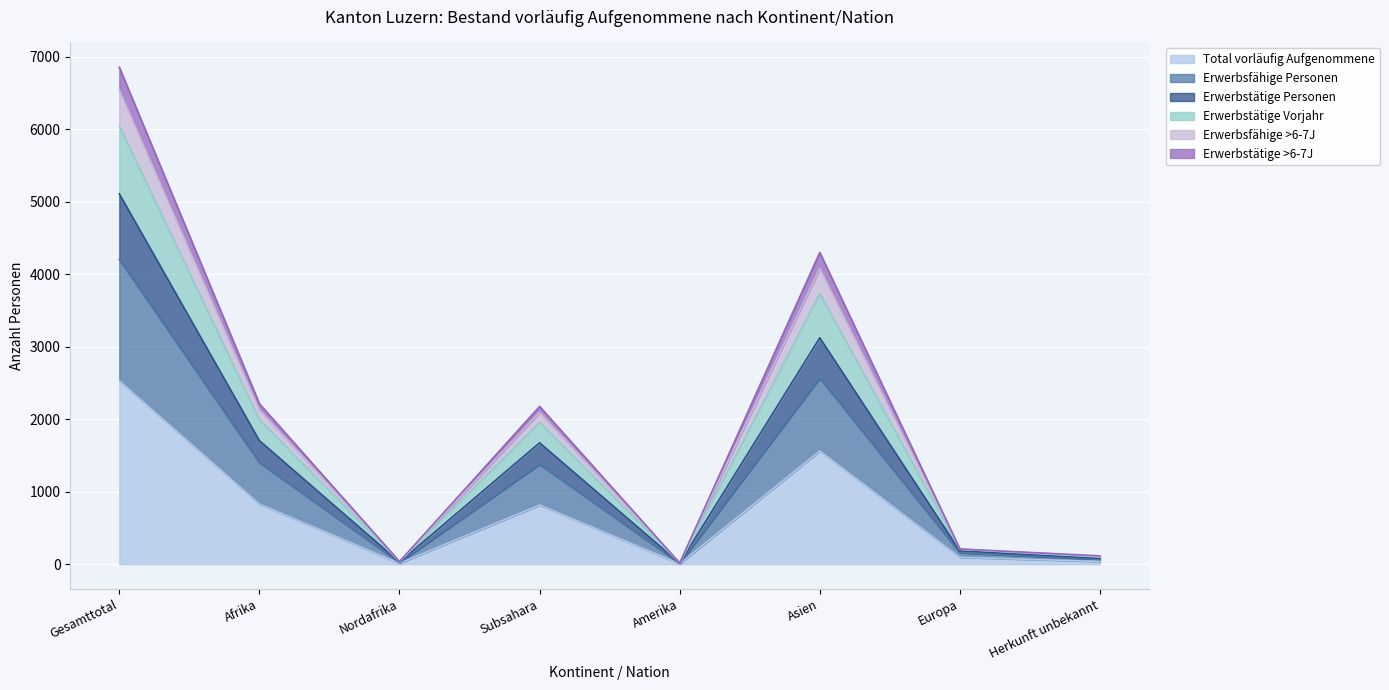

At how many categories does at least one series exceed 402?

4